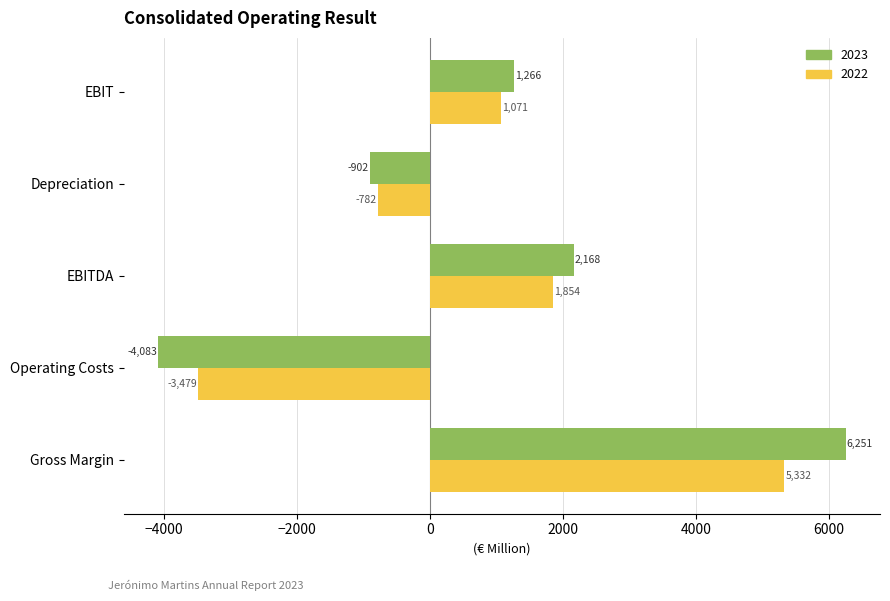

At how many categories does at least one series exceed 164?

3